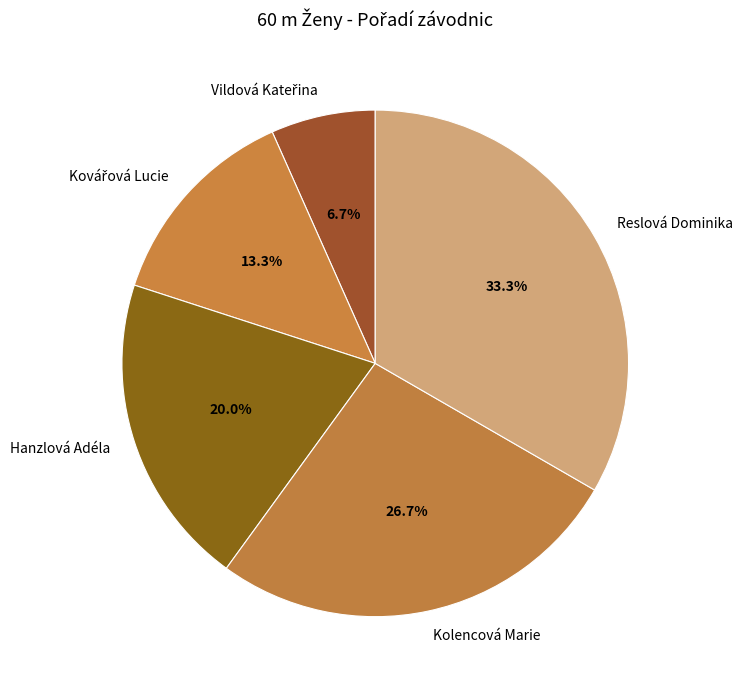

Count the number of slices in the pie.

5